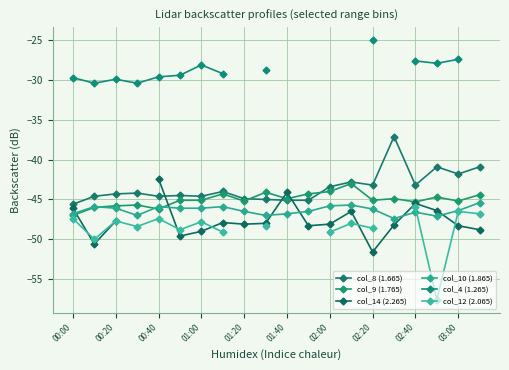

How many intersections are there between col_12 (2.065) and col_14 (2.265)?

5